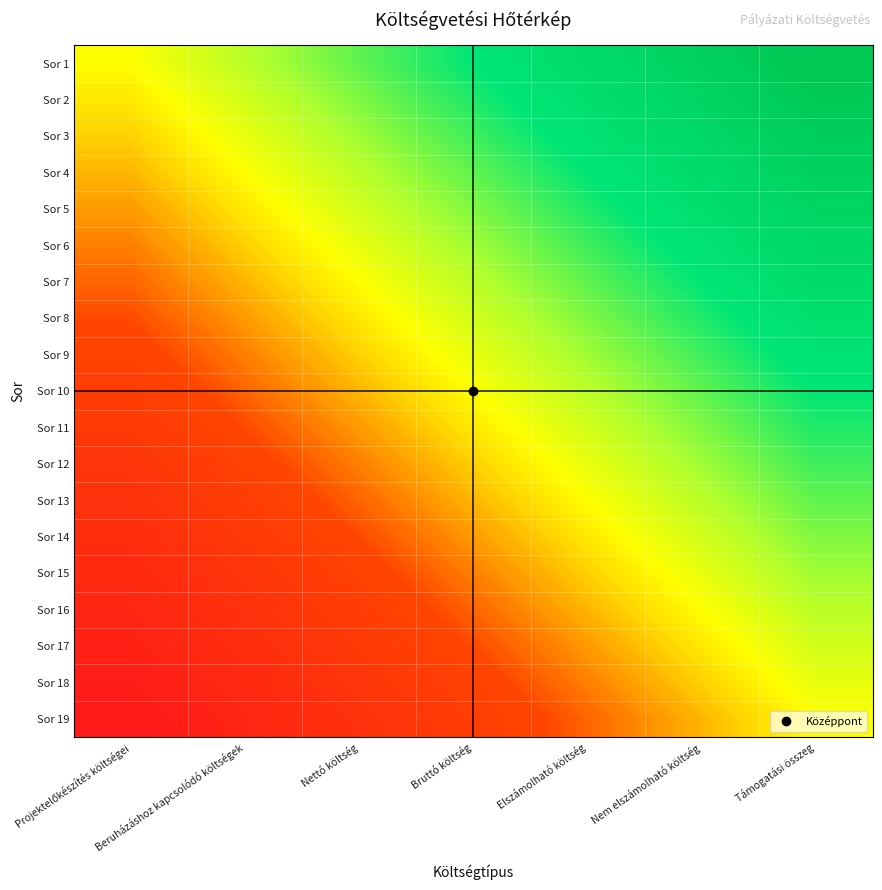

What is the smallest value displayed?

-1.0